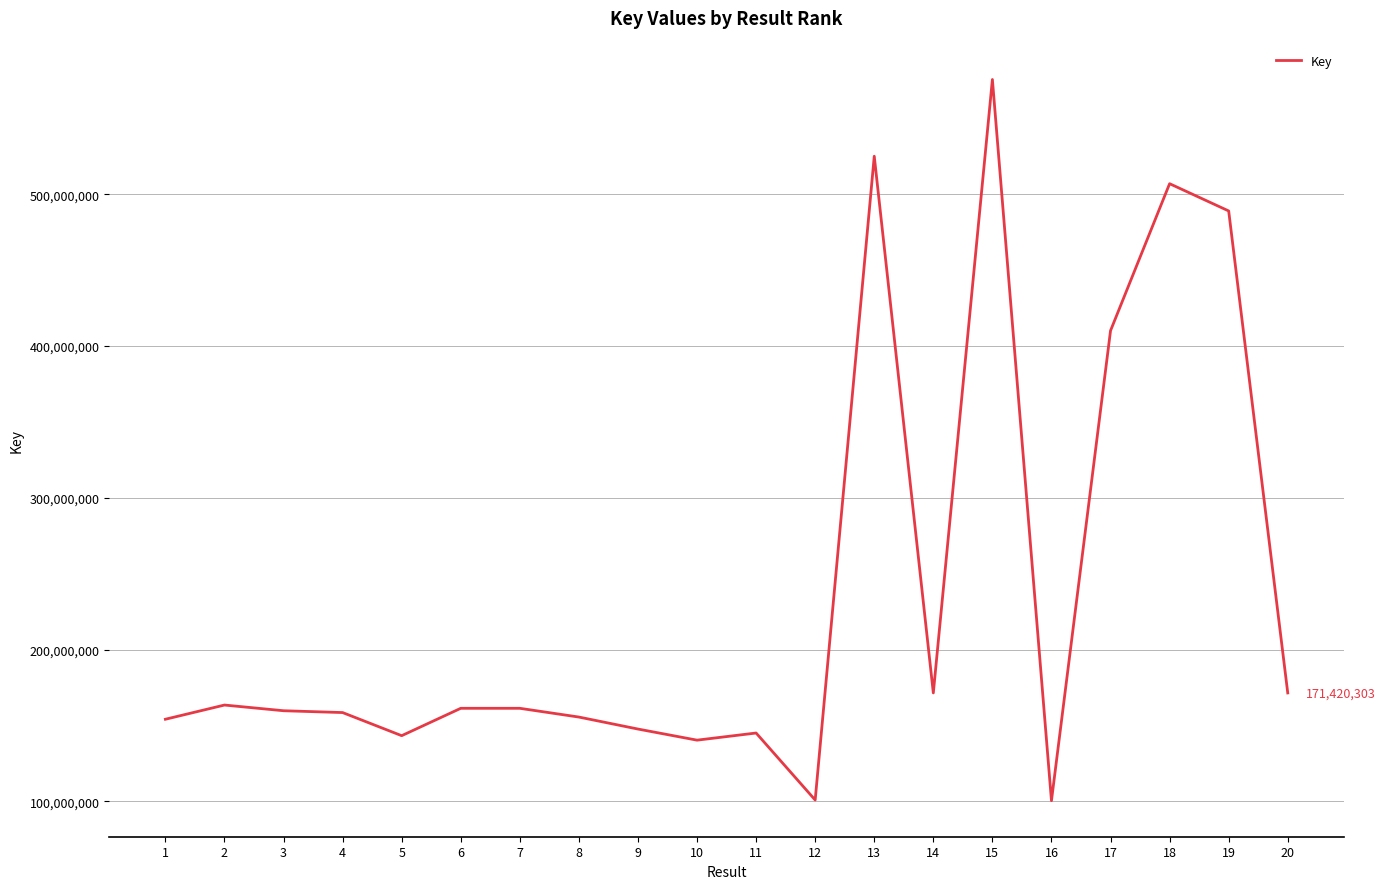

Which label corresponds to the largest value in the chart?

15